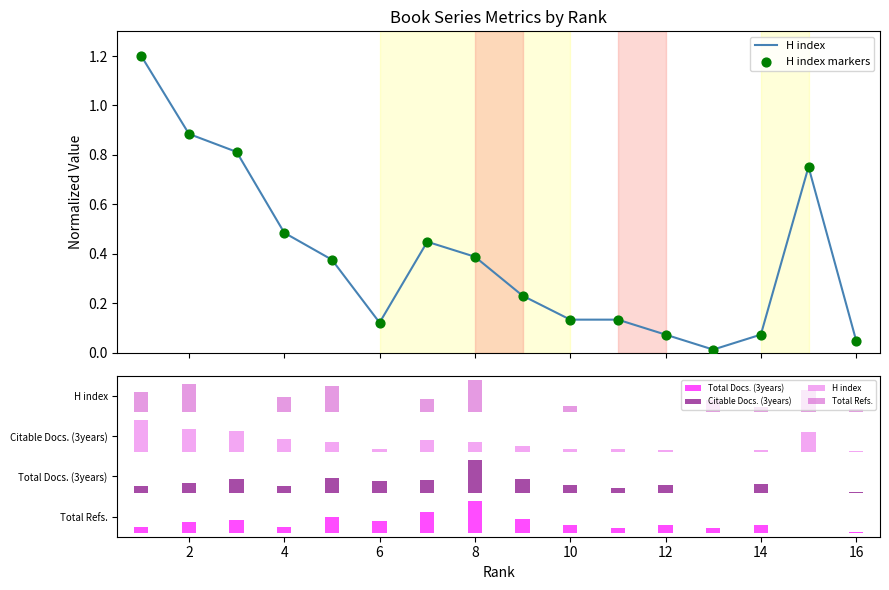

At how many categories does at least one series exceed 0?

16